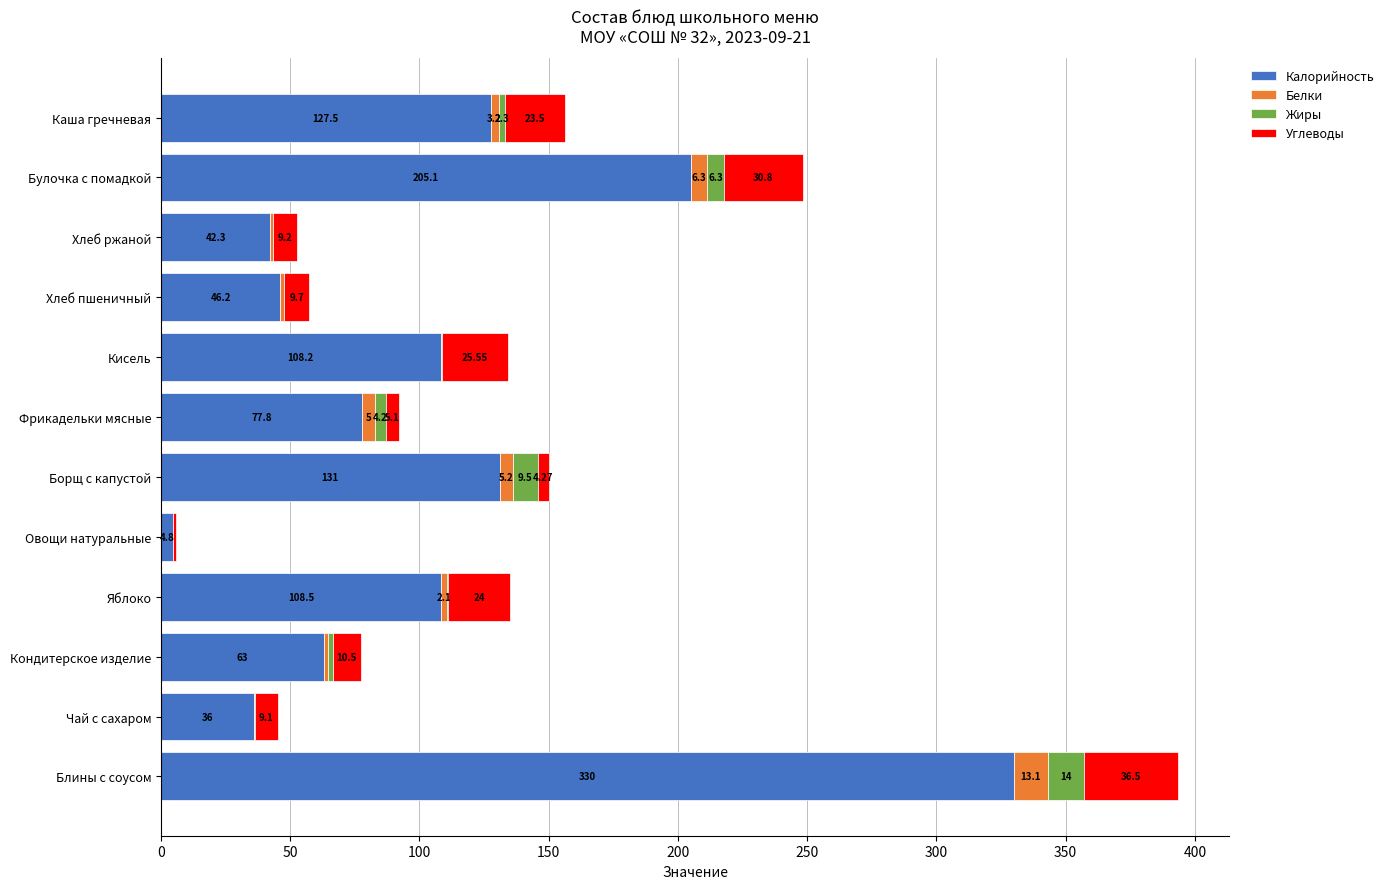

What is the sum of all Калорийность values?

1280.4